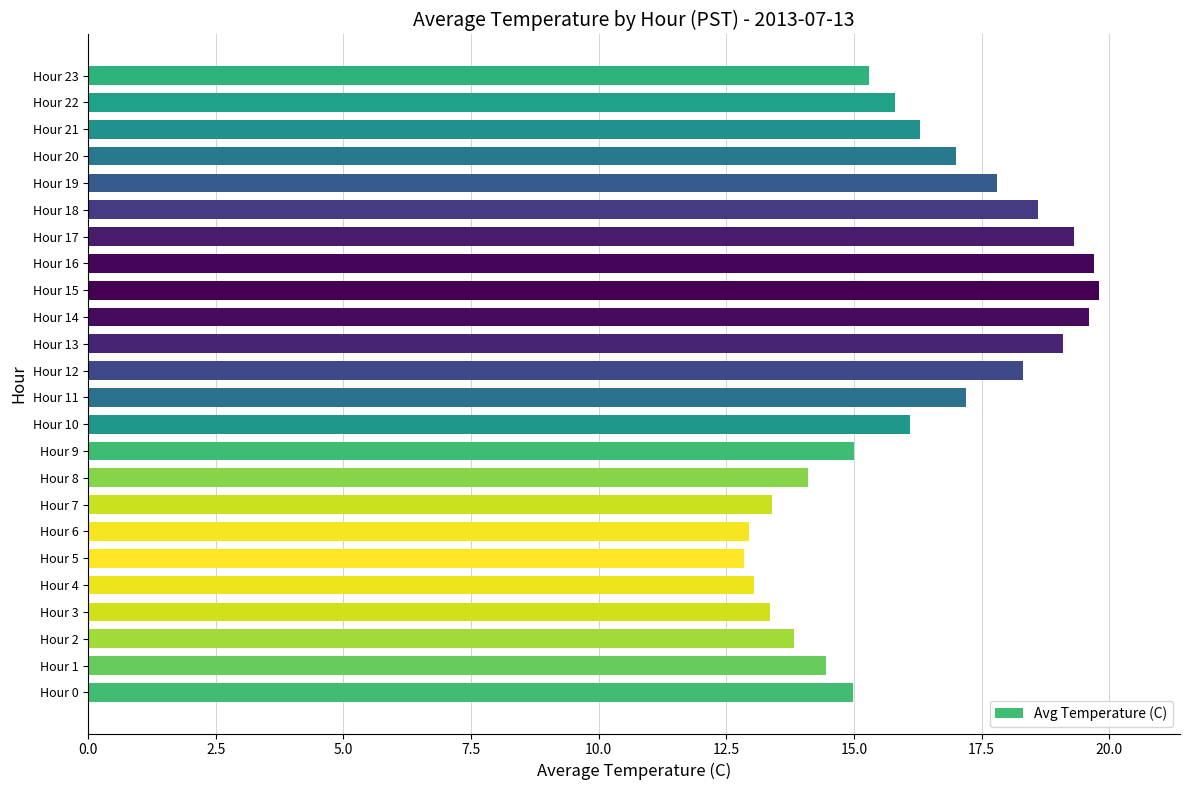

What is the greatest value displayed?

19.8